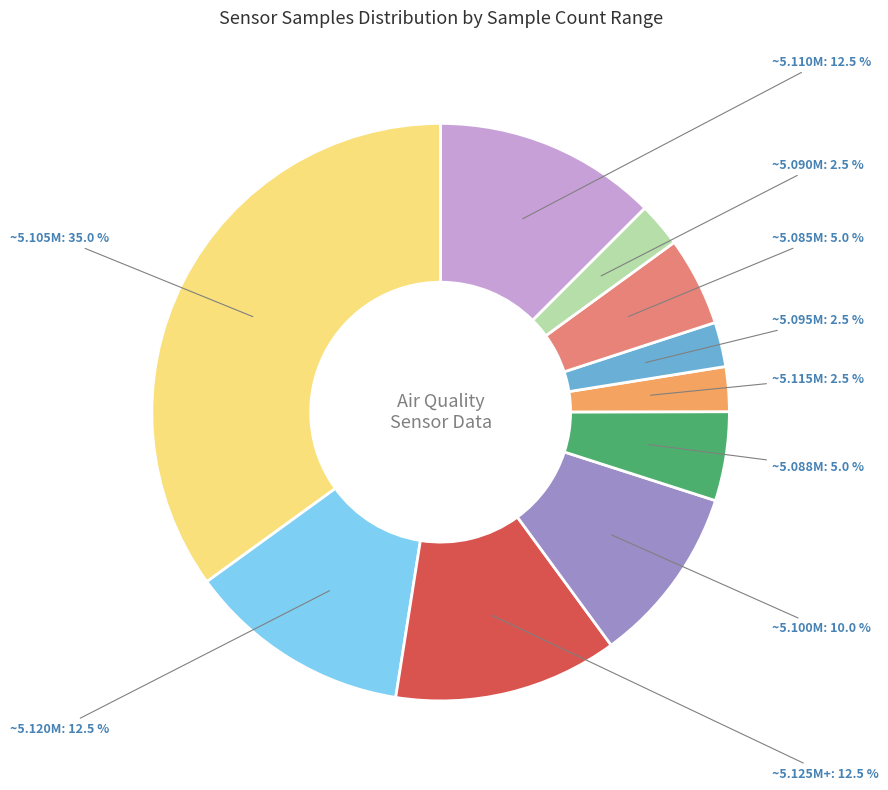

Is the sum of ~5.105M and ~5.110M greater than half?

No